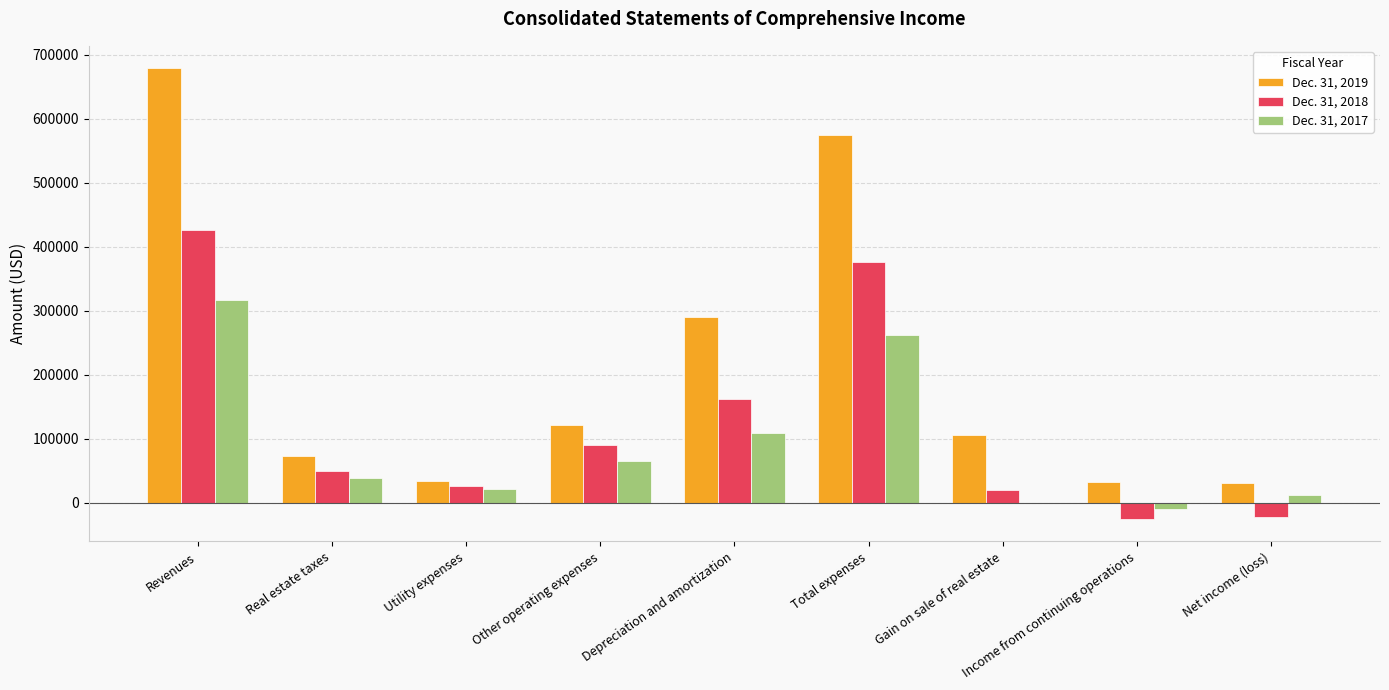

What are all the series names shown in the legend?

Dec. 31, 2019, Dec. 31, 2018, Dec. 31, 2017